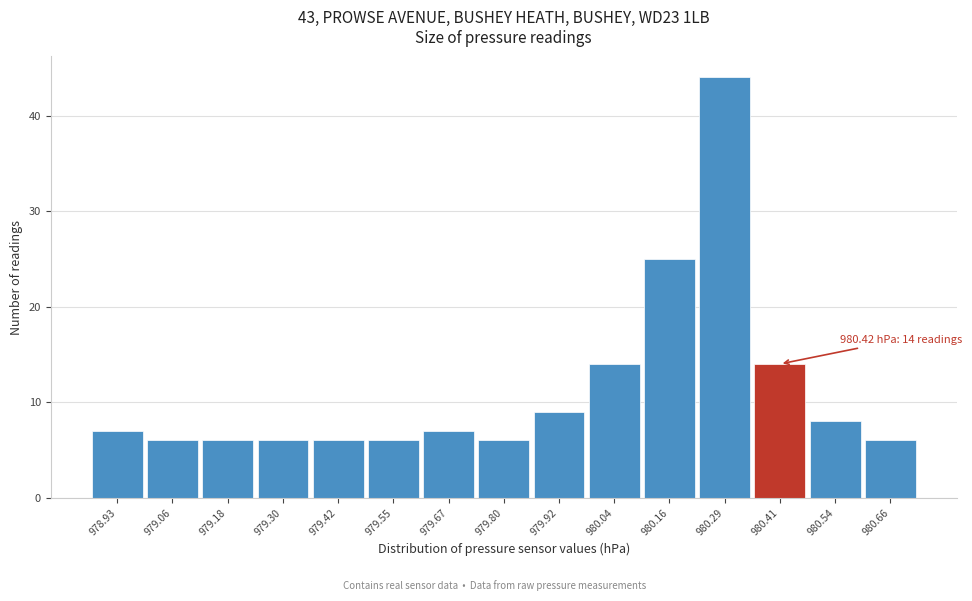

Which range on the x-axis has the tallest bar?

980.22 to 980.36